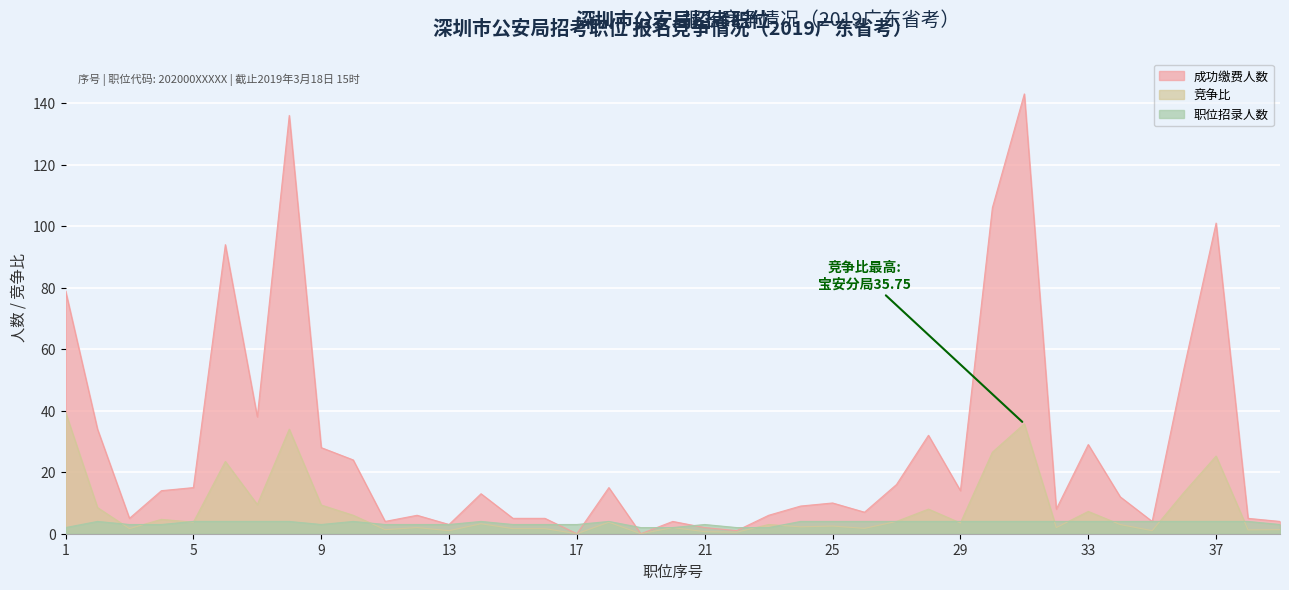

Rank the series by their average value, from lowest to highest.

职位招录人数, 竞争比, 成功缴费人数